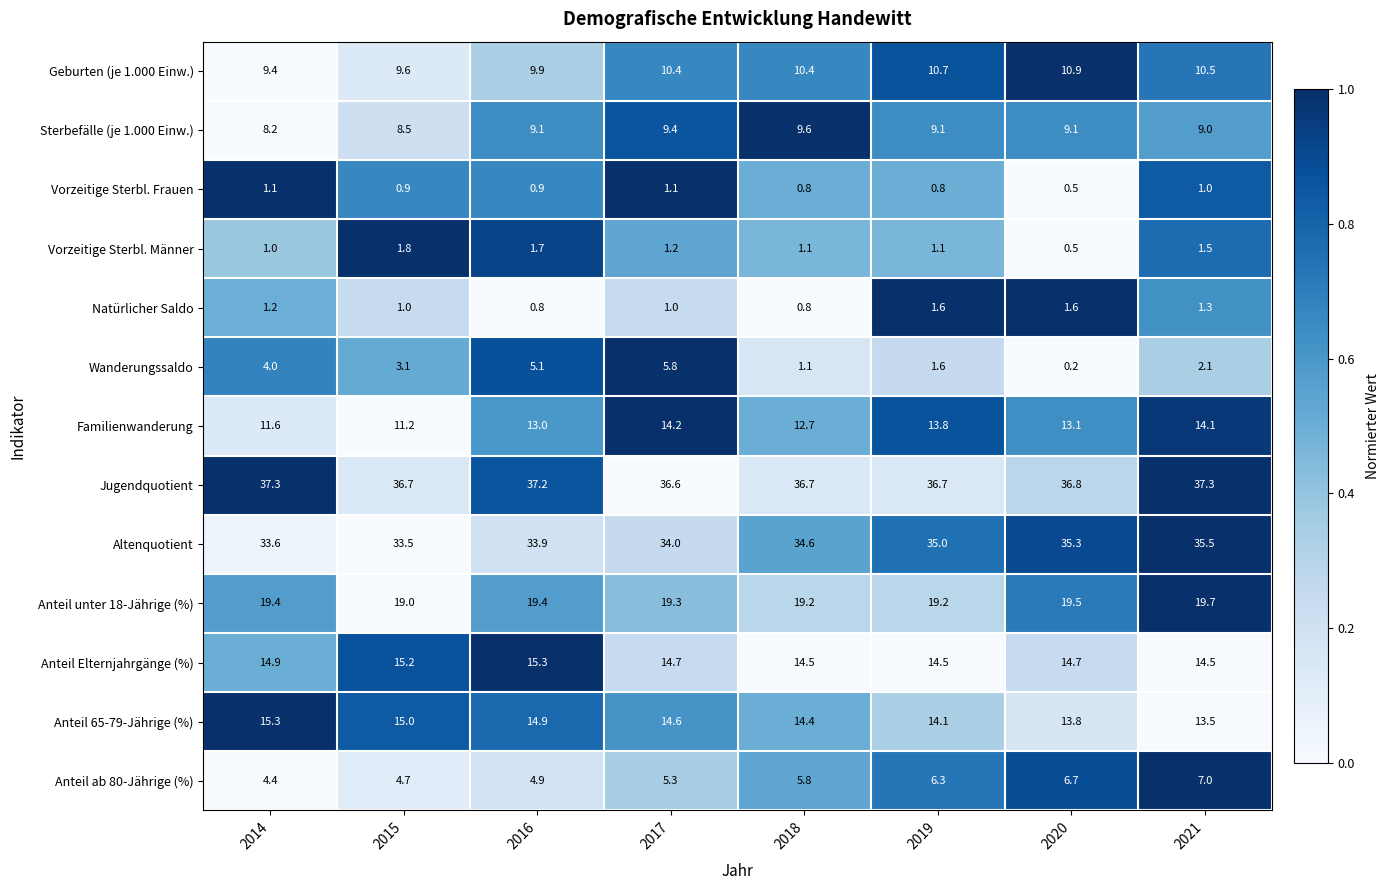

What is the lowest value of the Geburten (je 1.000 Einw.) series?

9.4